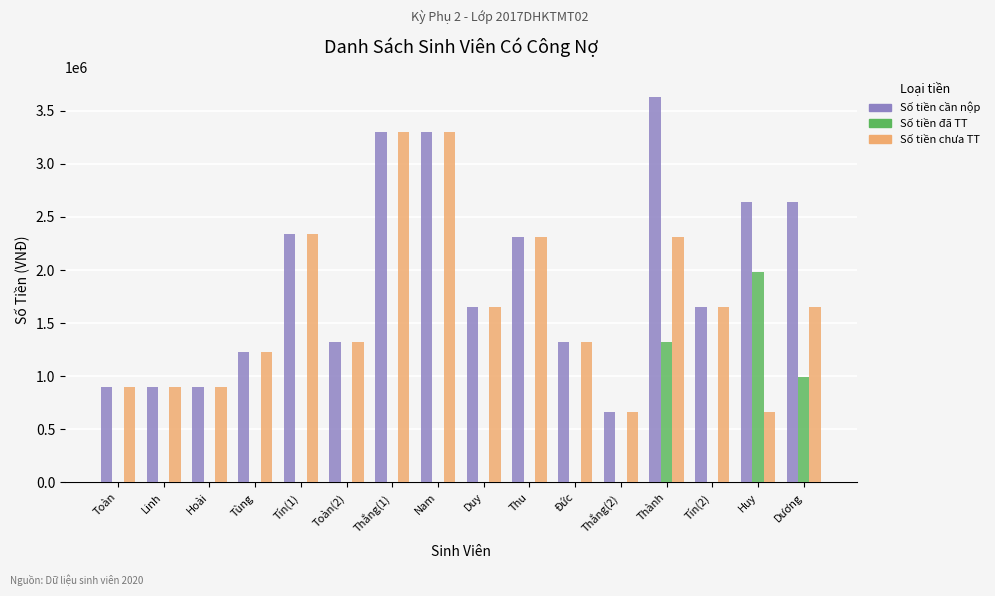

What is the sum of all Số tiền cần nộp values?

30690000